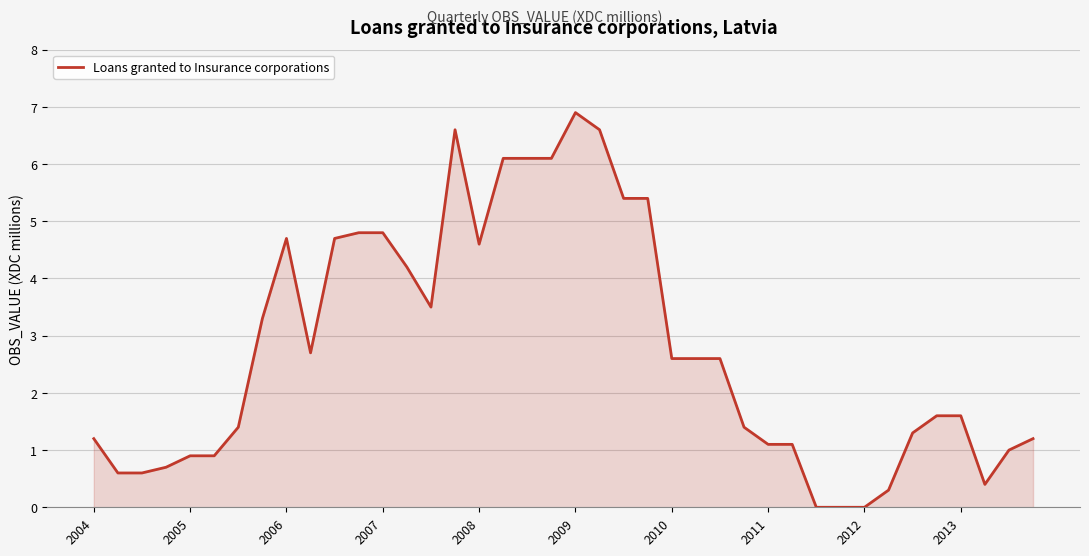

How many lines are shown in the chart?

1